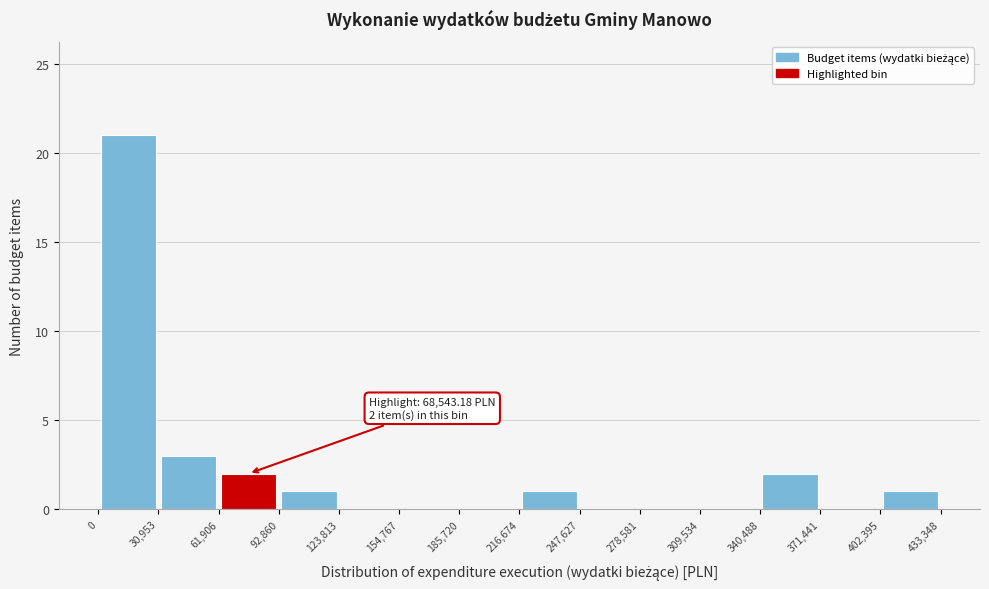

Over which range of the x-axis is the bar tallest?

0 to 30,953